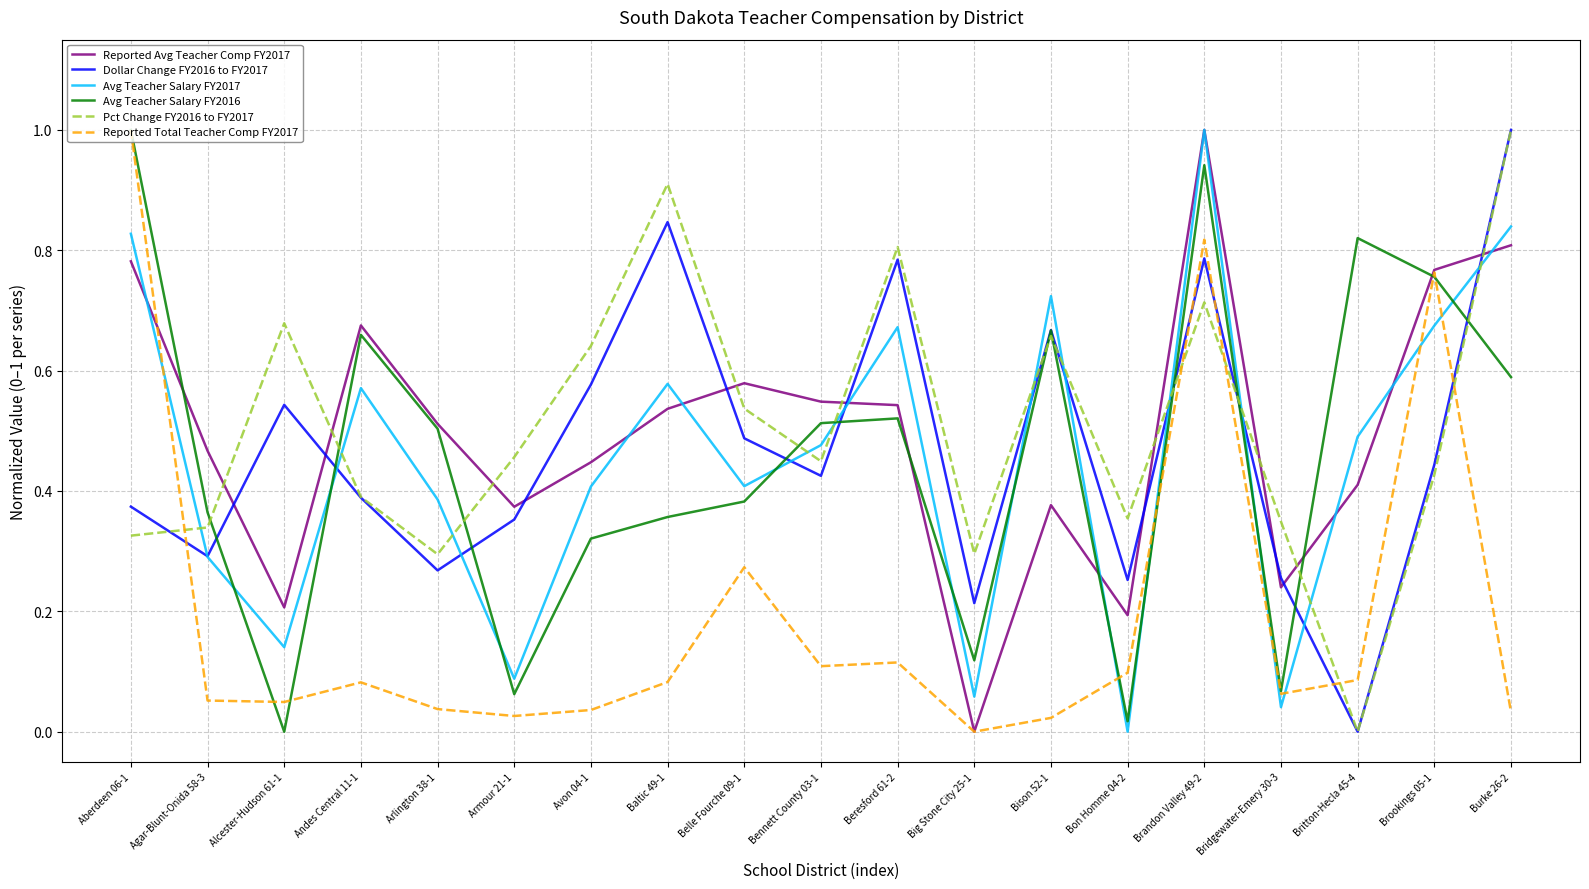

How many values in Pct Change FY2016 to FY2017 are above zero?

18